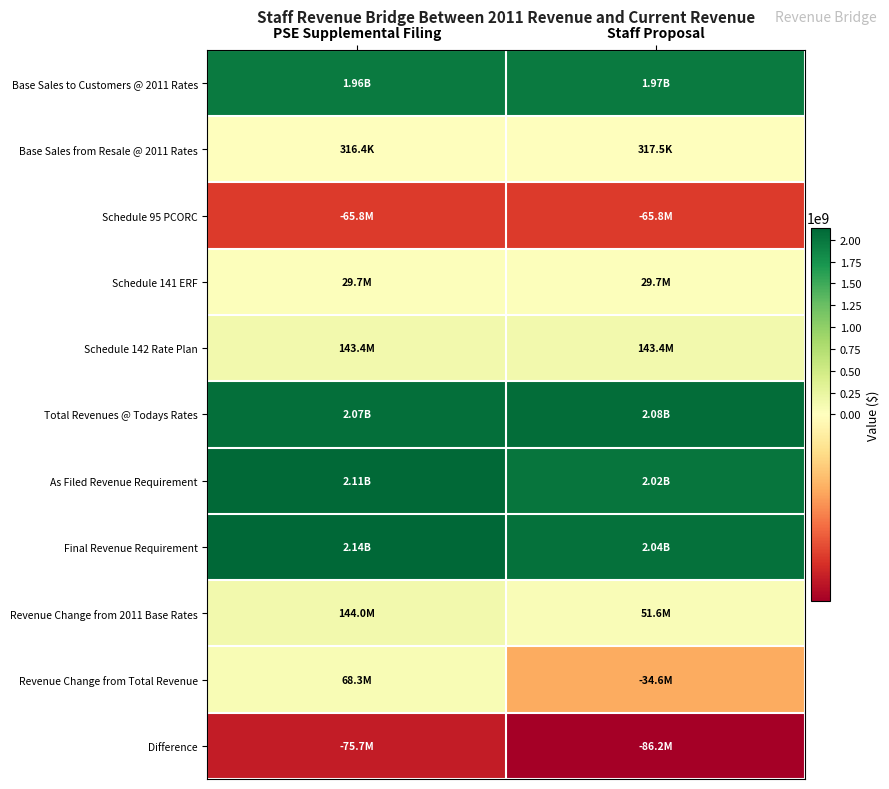

Reading right to left, extract all data points from this chart.

Base Sales to Customers @ 2011 Rates: Staff Proposal=1968080657.5	PSE Supplemental Filing=1963187085.2
Base Sales from Resale @ 2011 Rates: Staff Proposal=317468.4	PSE Supplemental Filing=316389.1
Schedule 95 PCORC: Staff Proposal=-65843000.0	PSE Supplemental Filing=-65843000.0
Schedule 141 ERF: Staff Proposal=29746000.0	PSE Supplemental Filing=29746000.0
Schedule 142 Rate Plan: Staff Proposal=143380334.0	PSE Supplemental Filing=143380334.0
Total Revenues @ Todays Rates: Staff Proposal=2075681459.9	PSE Supplemental Filing=2070786808.3
As Filed Revenue Requirement: Staff Proposal=2019999008.9	PSE Supplemental Filing=2107535540.3
Final Revenue Requirement: Staff Proposal=2041074120.9	PSE Supplemental Filing=2139089652.3
Revenue Change from 2011 Base Rates: Staff Proposal=51600883.0	PSE Supplemental Filing=144032066.0
Revenue Change from Total Revenue: Staff Proposal=-34607339.0	PSE Supplemental Filing=68302844.0
Difference: Staff Proposal=-86208222.0	PSE Supplemental Filing=-75729222.0